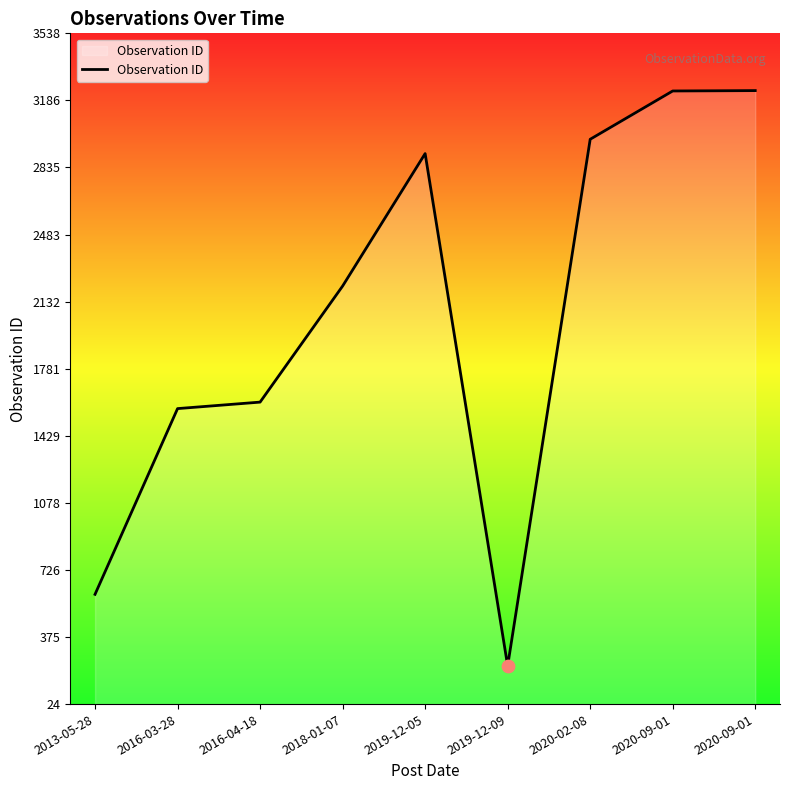

Does the chart have visible grid lines?

No